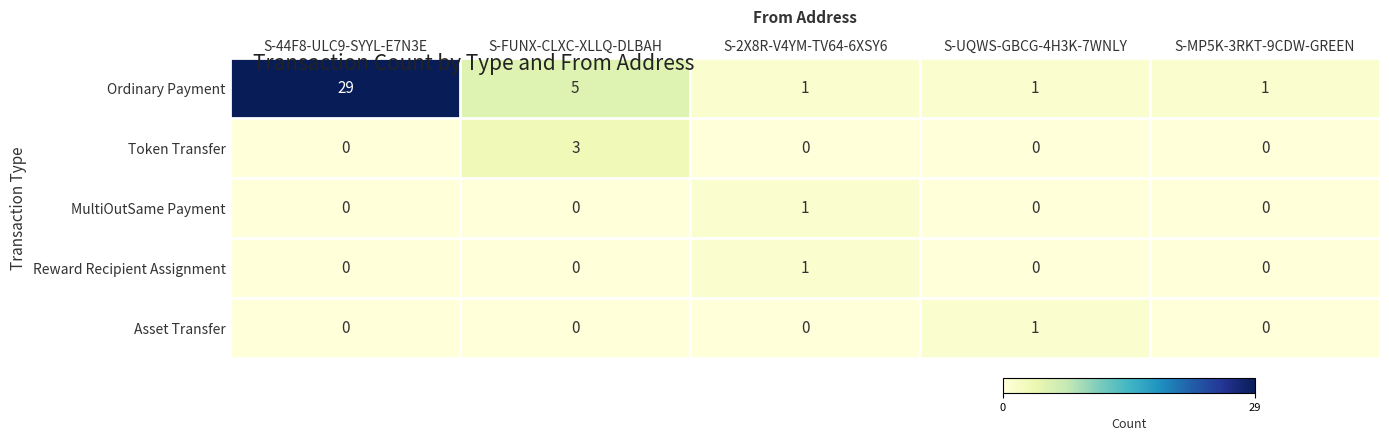

Read the MultiOutSame Payment value at S-2X8R-V4YM-TV64-6XSY6.

1